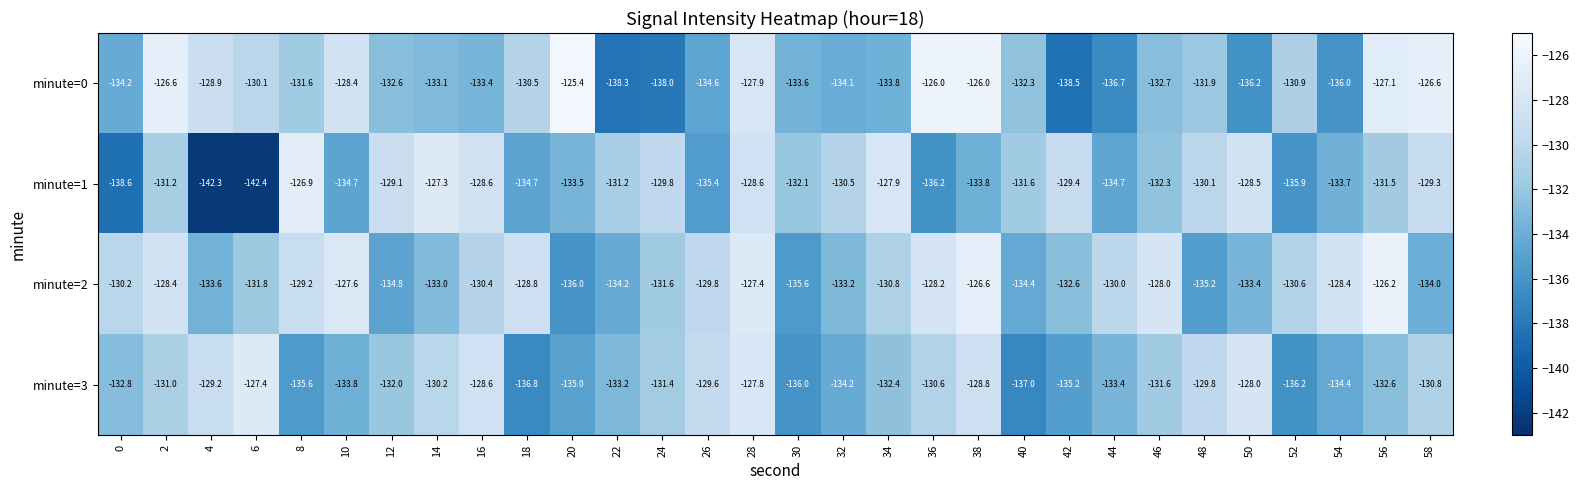

Is the value of minute=2 at 6 greater than the value of minute=3 at 20?

Yes